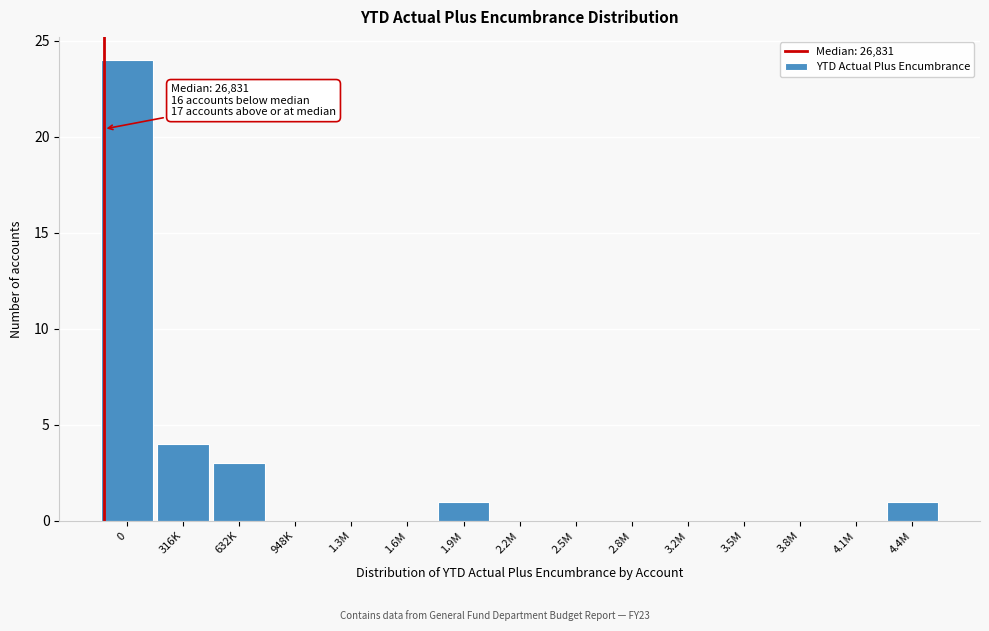

Reading left to right, what are all the values shown in this chart?

0=24	316K=4	632K=3	948K=0	1.3M=0	1.6M=0	1.9M=1	2.2M=0	2.5M=0	2.8M=0	3.2M=0	3.5M=0	3.8M=0	4.1M=0	4.4M=1